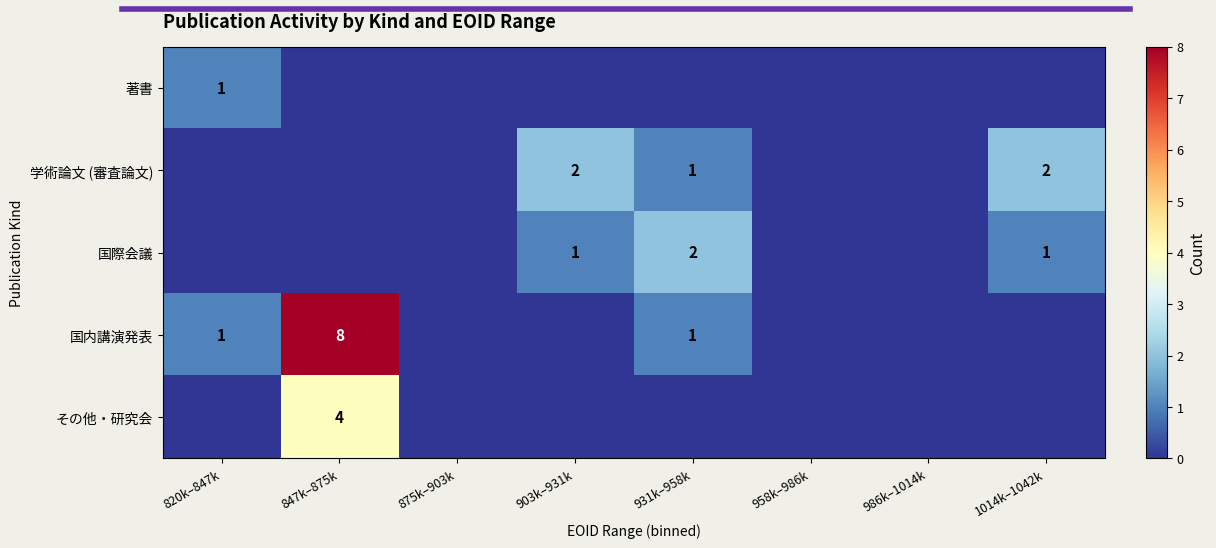

True or false: 国際会議 has a value of 2 at 931k–958k.

True